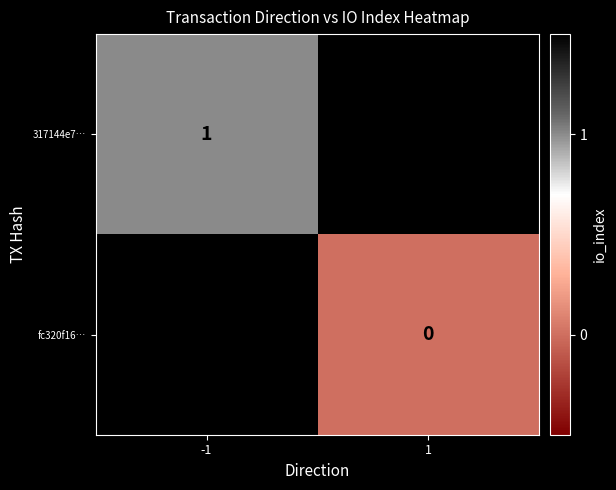

Count the number of categories in the chart.

2